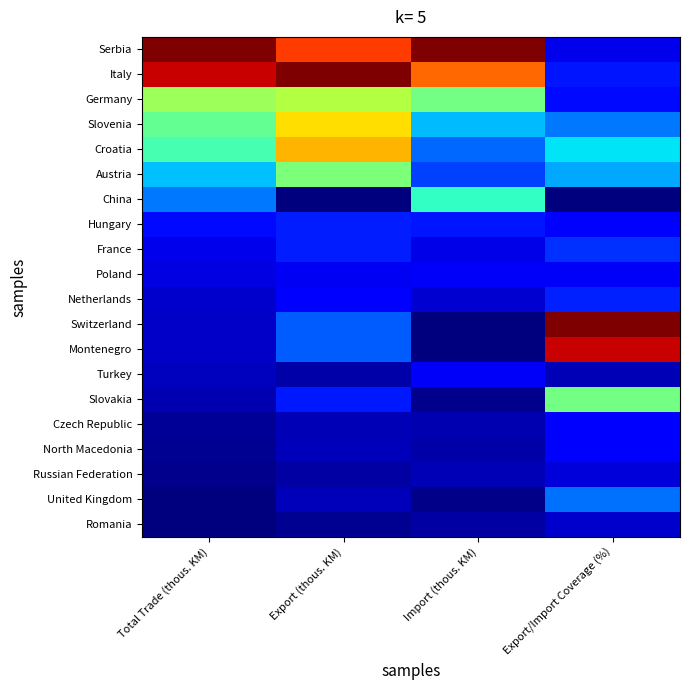

Reading right to left, list all the values displayed in this chart.

Serbia: Export/Import Coverage (%)=0.1	Import (thous. KM)=1.0	Export (thous. KM)=0.8	Total Trade (thous. KM)=1.0
Italy: Export/Import Coverage (%)=0.1	Import (thous. KM)=0.8	Export (thous. KM)=1.0	Total Trade (thous. KM)=0.9
Germany: Export/Import Coverage (%)=0.1	Import (thous. KM)=0.5	Export (thous. KM)=0.6	Total Trade (thous. KM)=0.5
Slovenia: Export/Import Coverage (%)=0.2	Import (thous. KM)=0.3	Export (thous. KM)=0.7	Total Trade (thous. KM)=0.5
Croatia: Export/Import Coverage (%)=0.3	Import (thous. KM)=0.2	Export (thous. KM)=0.7	Total Trade (thous. KM)=0.4
Austria: Export/Import Coverage (%)=0.3	Import (thous. KM)=0.2	Export (thous. KM)=0.5	Total Trade (thous. KM)=0.3
China: Export/Import Coverage (%)=0.0	Import (thous. KM)=0.4	Export (thous. KM)=0.0	Total Trade (thous. KM)=0.2
Hungary: Export/Import Coverage (%)=0.1	Import (thous. KM)=0.1	Export (thous. KM)=0.2	Total Trade (thous. KM)=0.1
France: Export/Import Coverage (%)=0.2	Import (thous. KM)=0.1	Export (thous. KM)=0.2	Total Trade (thous. KM)=0.1
Poland: Export/Import Coverage (%)=0.1	Import (thous. KM)=0.1	Export (thous. KM)=0.1	Total Trade (thous. KM)=0.1
Netherlands: Export/Import Coverage (%)=0.2	Import (thous. KM)=0.1	Export (thous. KM)=0.1	Total Trade (thous. KM)=0.1
Switzerland: Export/Import Coverage (%)=1.0	Import (thous. KM)=0.0	Export (thous. KM)=0.2	Total Trade (thous. KM)=0.1
Montenegro: Export/Import Coverage (%)=0.9	Import (thous. KM)=0.0	Export (thous. KM)=0.2	Total Trade (thous. KM)=0.1
Turkey: Export/Import Coverage (%)=0.0	Import (thous. KM)=0.1	Export (thous. KM)=0.0	Total Trade (thous. KM)=0.1
Slovakia: Export/Import Coverage (%)=0.5	Import (thous. KM)=0.0	Export (thous. KM)=0.2	Total Trade (thous. KM)=0.0
Czech Republic: Export/Import Coverage (%)=0.1	Import (thous. KM)=0.0	Export (thous. KM)=0.0	Total Trade (thous. KM)=0.0
North Macedonia: Export/Import Coverage (%)=0.1	Import (thous. KM)=0.0	Export (thous. KM)=0.1	Total Trade (thous. KM)=0.0
Russian Federation: Export/Import Coverage (%)=0.1	Import (thous. KM)=0.0	Export (thous. KM)=0.0	Total Trade (thous. KM)=0.0
United Kingdom: Export/Import Coverage (%)=0.2	Import (thous. KM)=0.0	Export (thous. KM)=0.1	Total Trade (thous. KM)=0.0
Romania: Export/Import Coverage (%)=0.1	Import (thous. KM)=0.0	Export (thous. KM)=0.0	Total Trade (thous. KM)=0.0